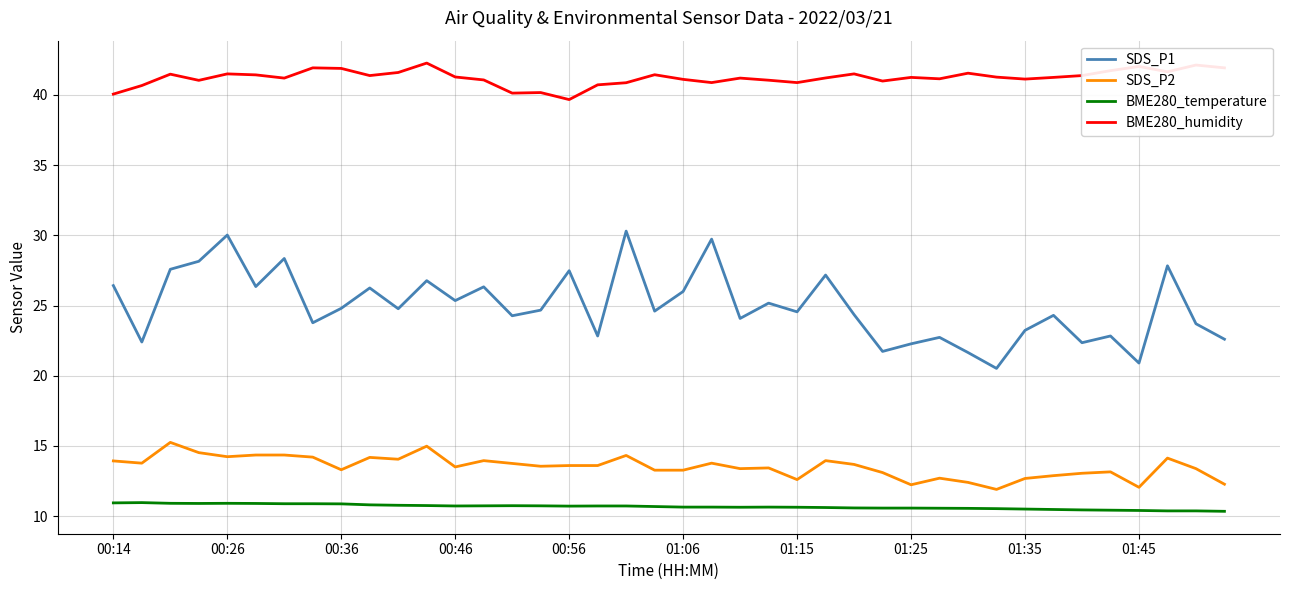

What are all the series names shown in the legend?

SDS_P1, SDS_P2, BME280_temperature, BME280_humidity